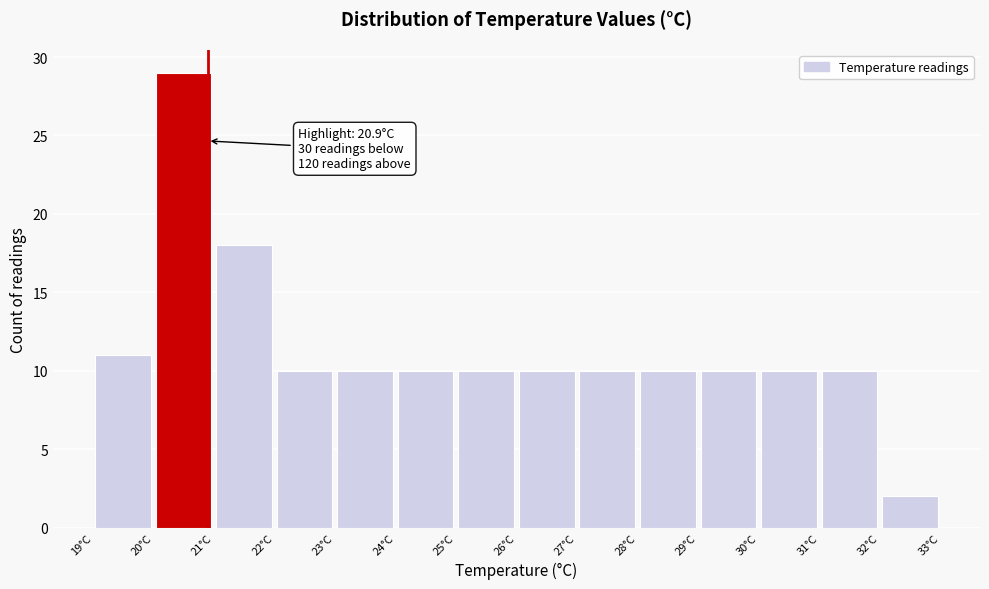

Which range on the x-axis has the tallest bar?

20 to 21